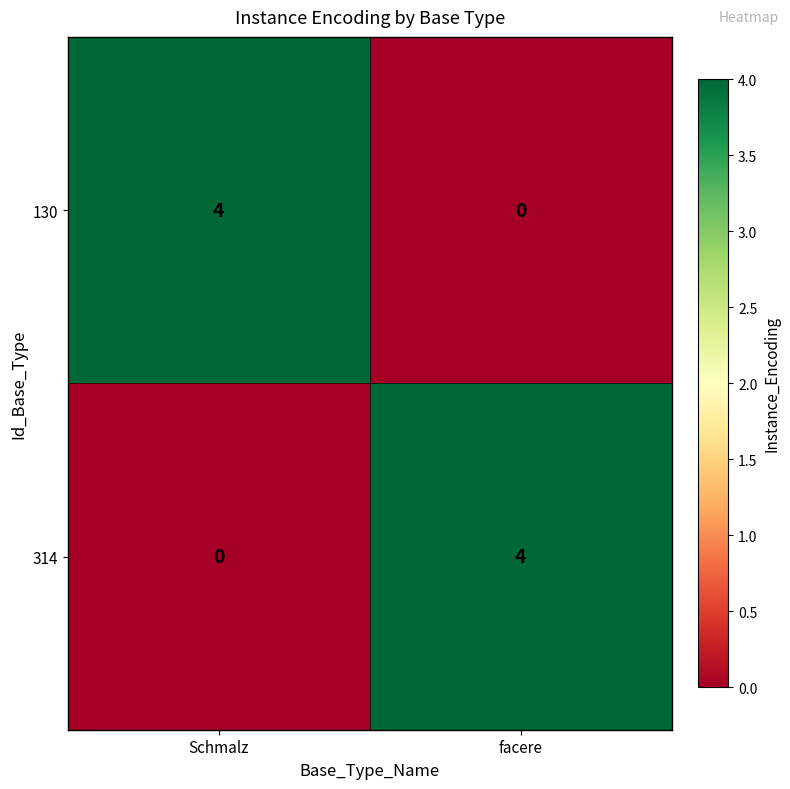

Rank the series at facere from lowest to highest value.

130, 314